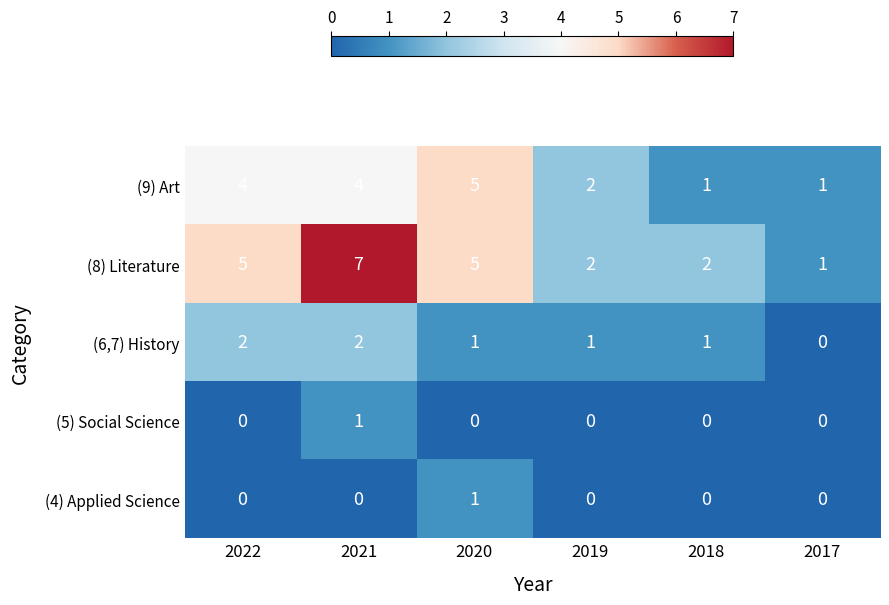

The (9) Art series shows 2 at 2018. True or false?

False